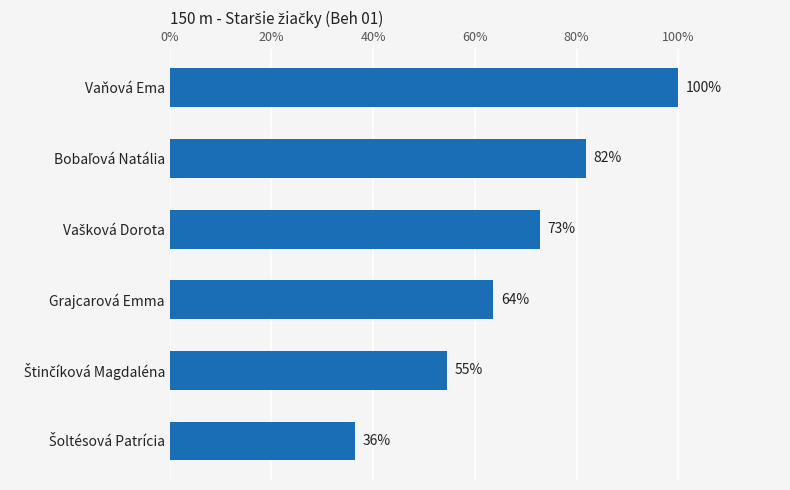

What is the label of the 3rd bar from the bottom?

Grajcarová Emma